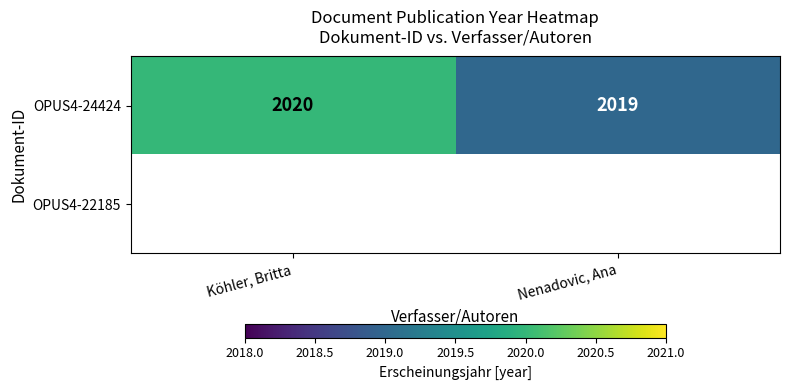

At which label does OPUS4-24424 reach its peak?

Köhler, Britta